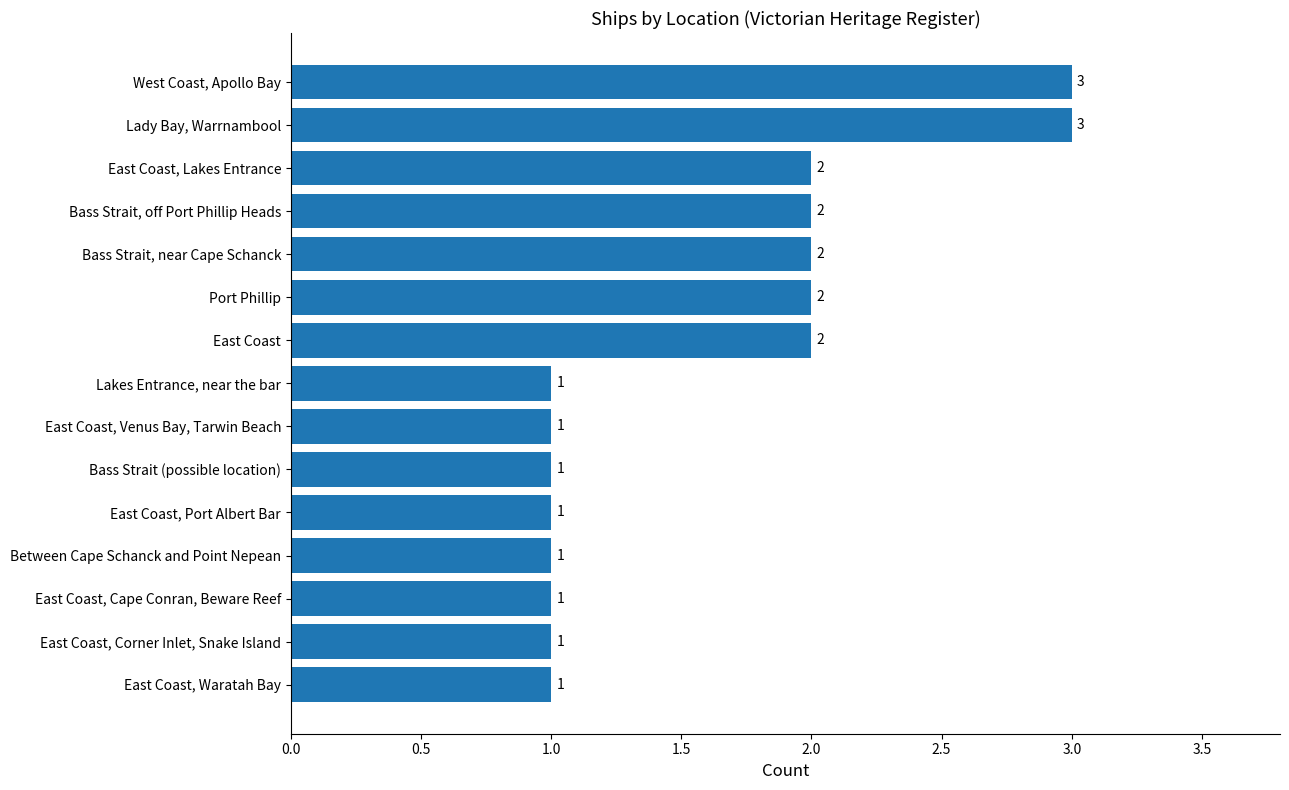

How many values are between 1 and 2?

13